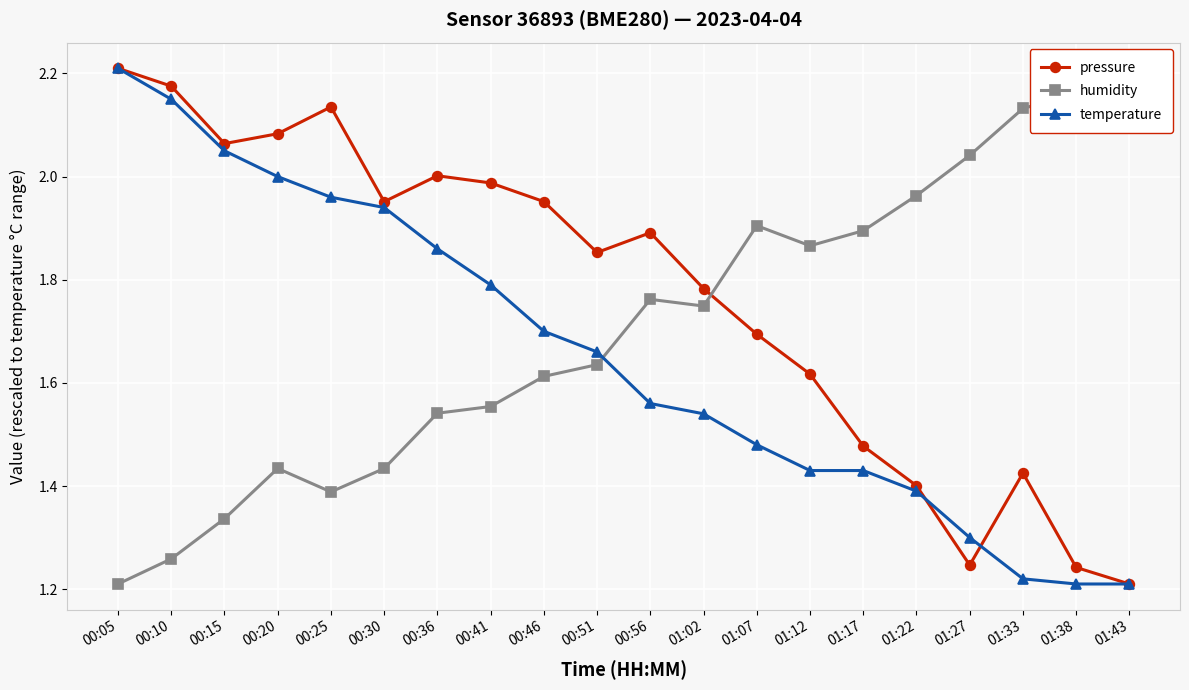

How many times do pressure and humidity cross each other?

1